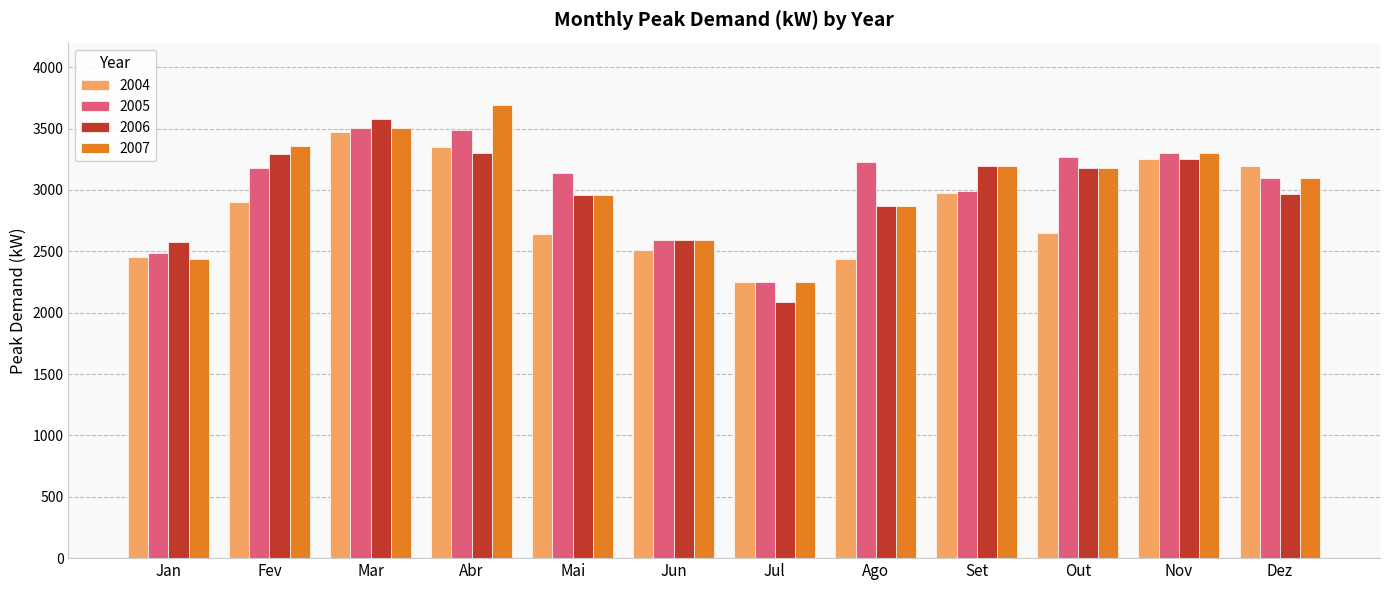

What is the smallest value displayed?

2090.9